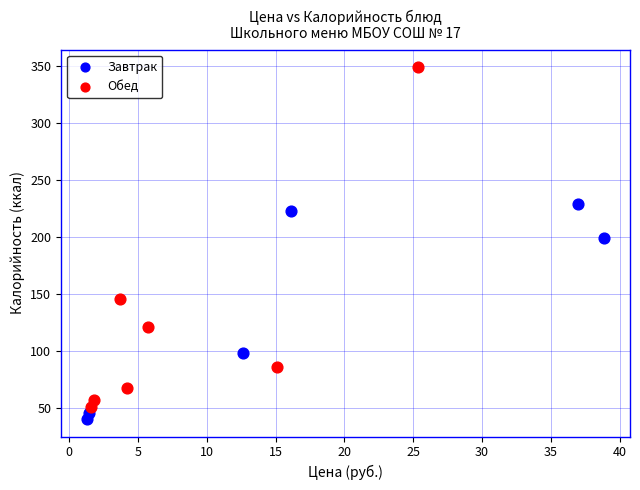

Which series reaches the minimum Y coordinate?

Завтрак